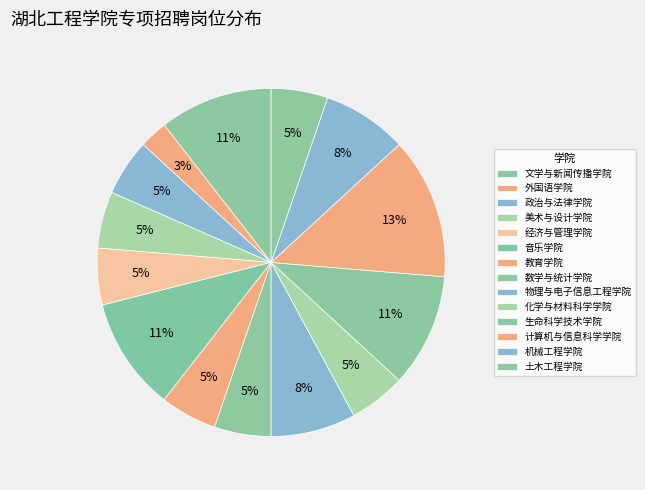

To the nearest percent, what portion does 政治与法律学院 represent?

5%